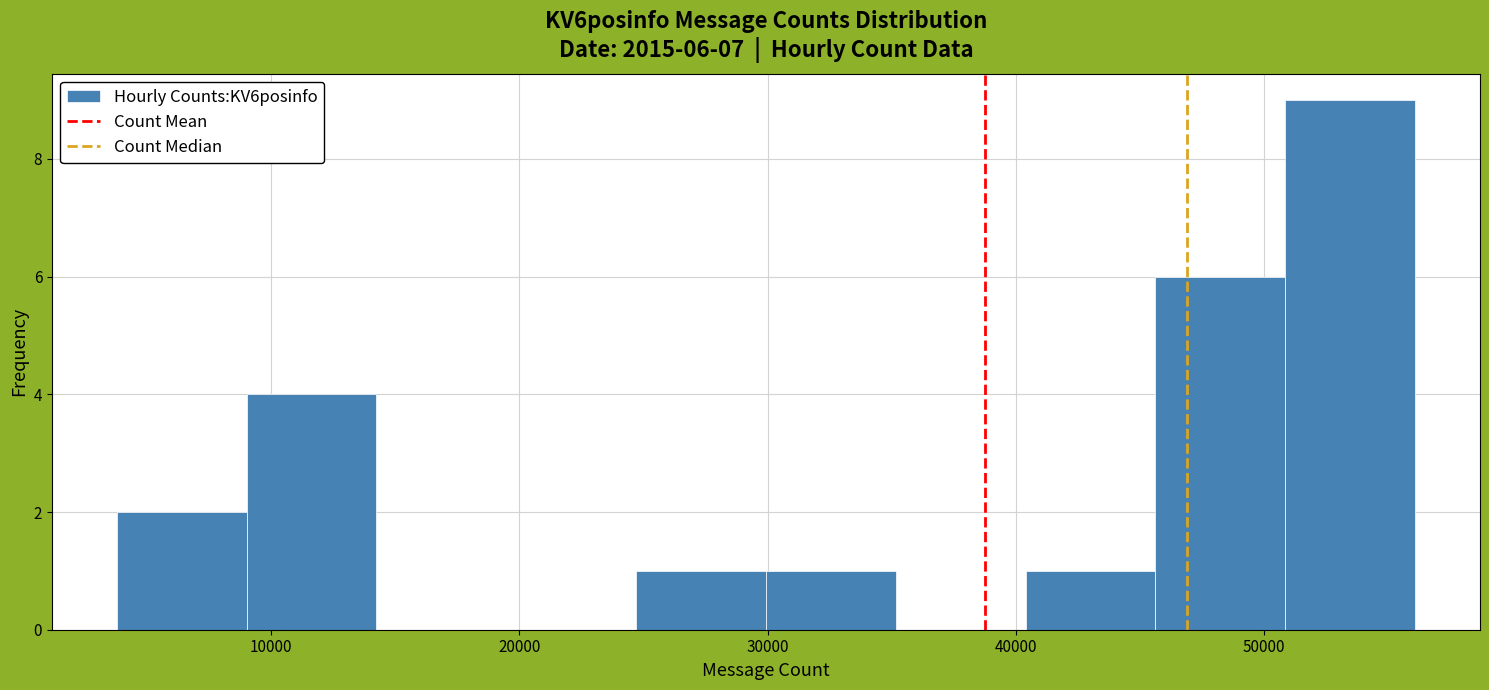

Over which range of the x-axis is the bar tallest?

51000 to 56000